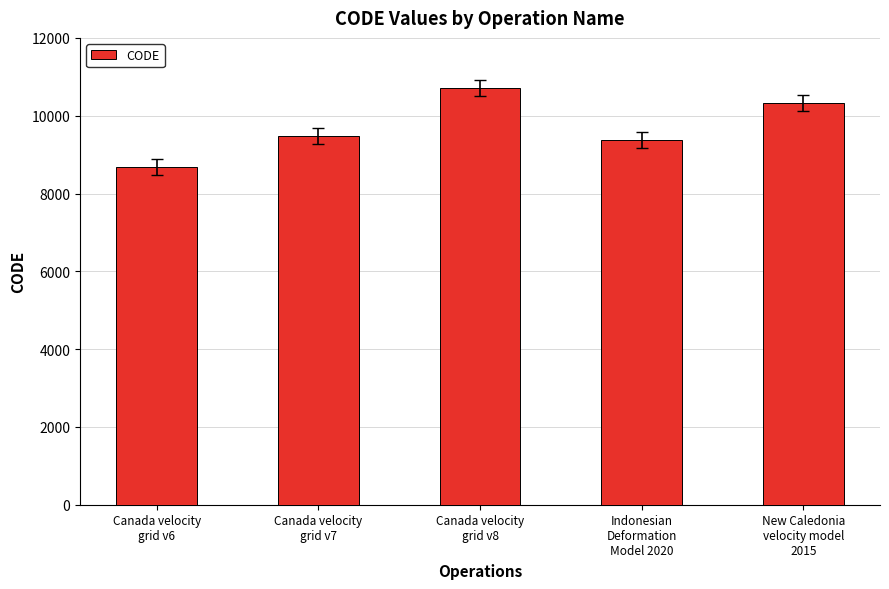

The chart shows a value of 10707 at Canada velocity
grid v8. True or false?

True